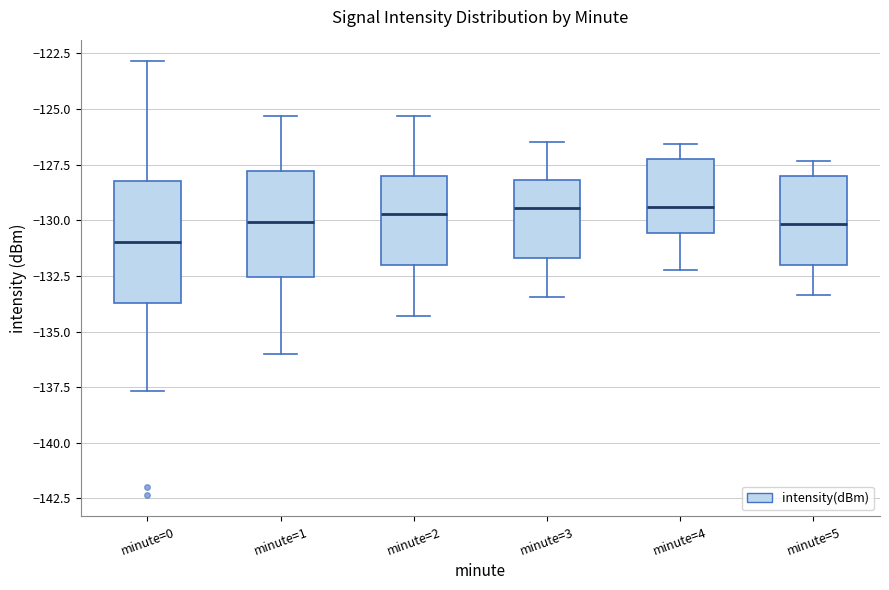

Which box is the tallest, from its lower edge to its upper edge?

minute=0